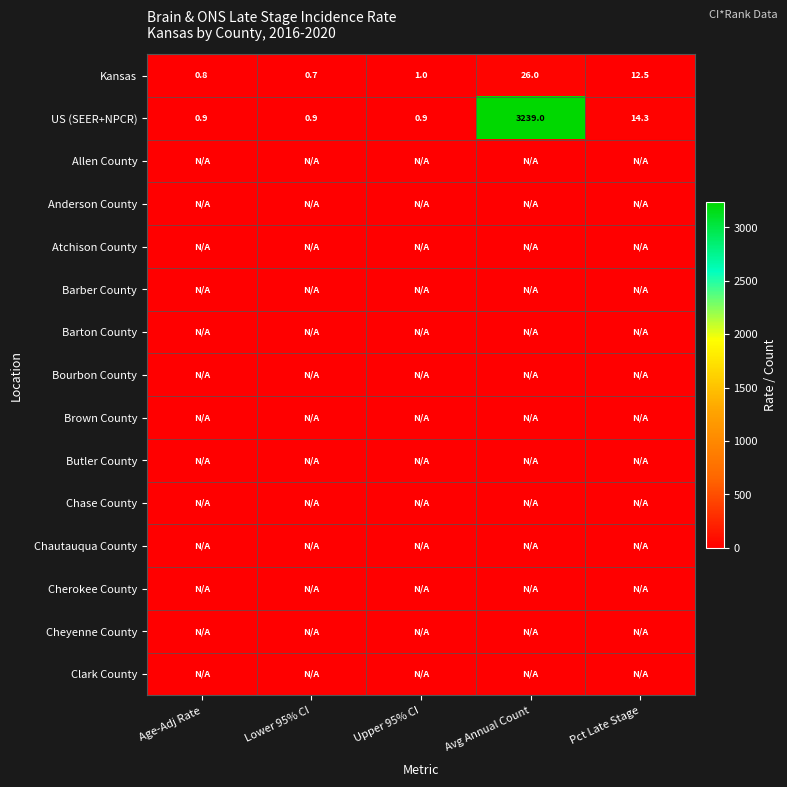

Which has a higher value, Avg Annual Count or Age-Adj Rate?

Avg Annual Count